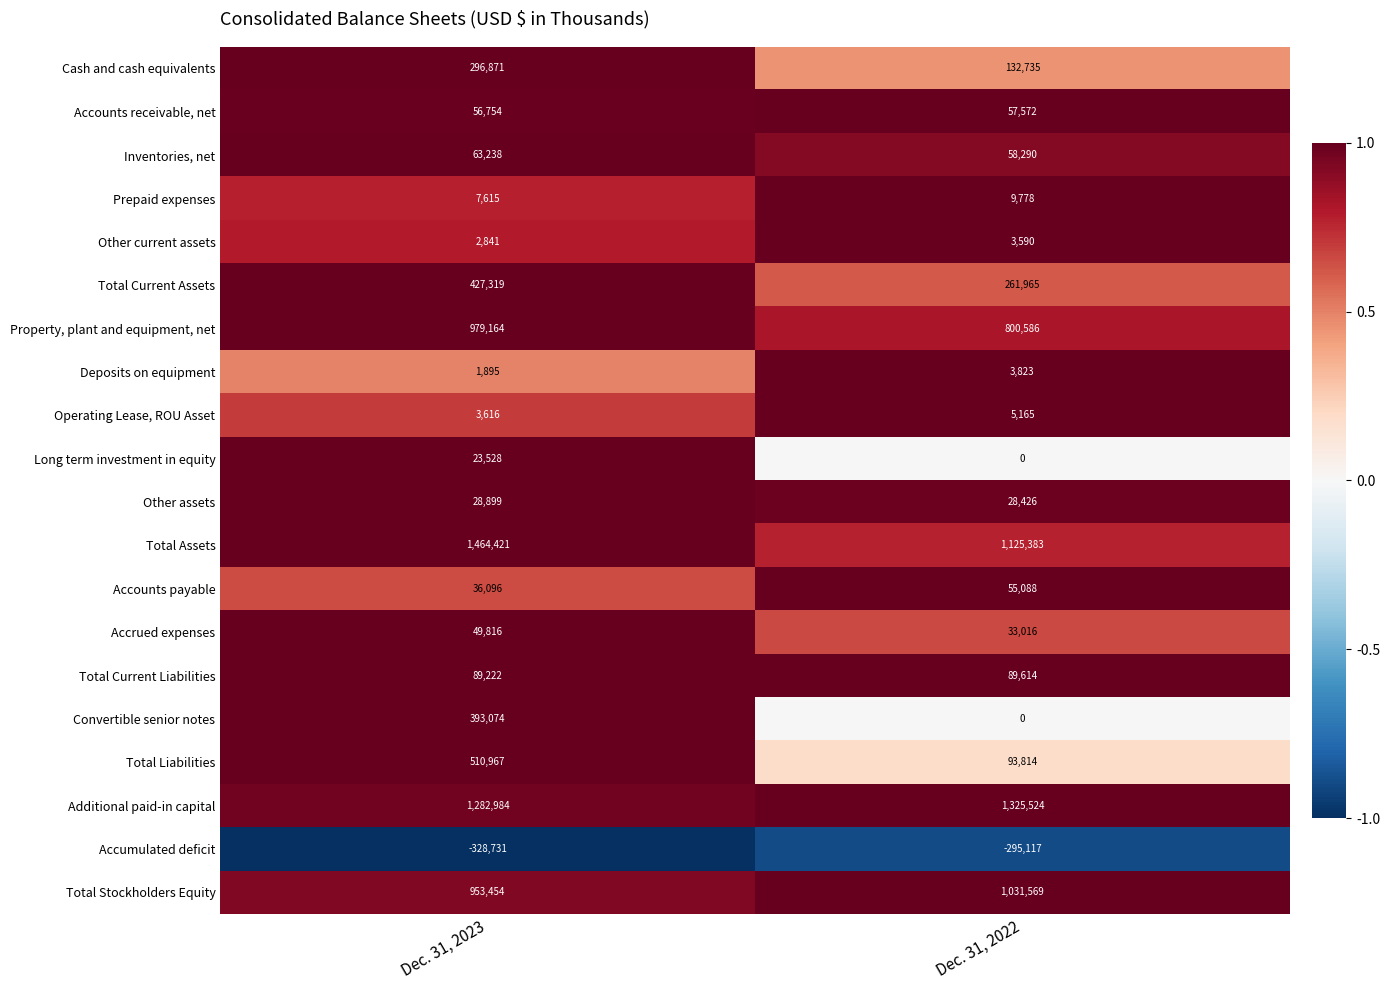

What is the average value of the Total Current Assets series?

344642